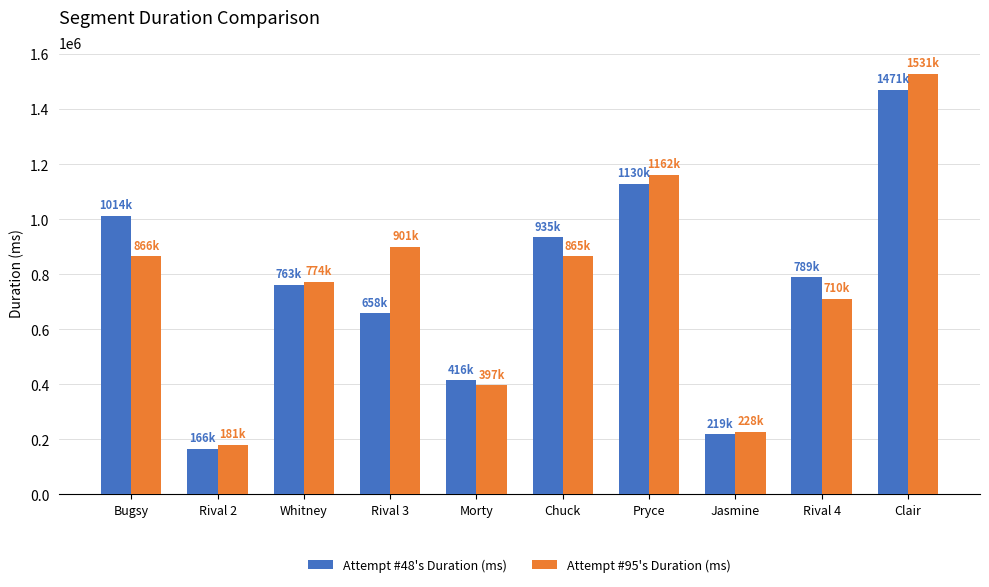

At which label does Attempt #48's Duration (ms) first exceed 789253?

Bugsy